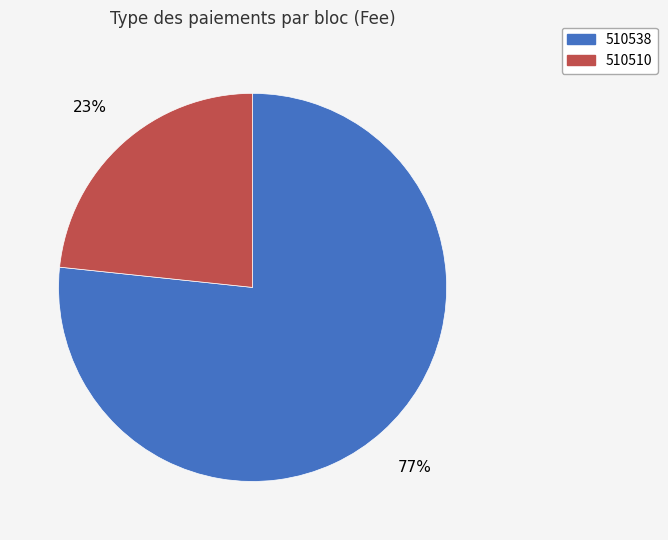

True or false: 510538 accounts for 67% of the total.

False